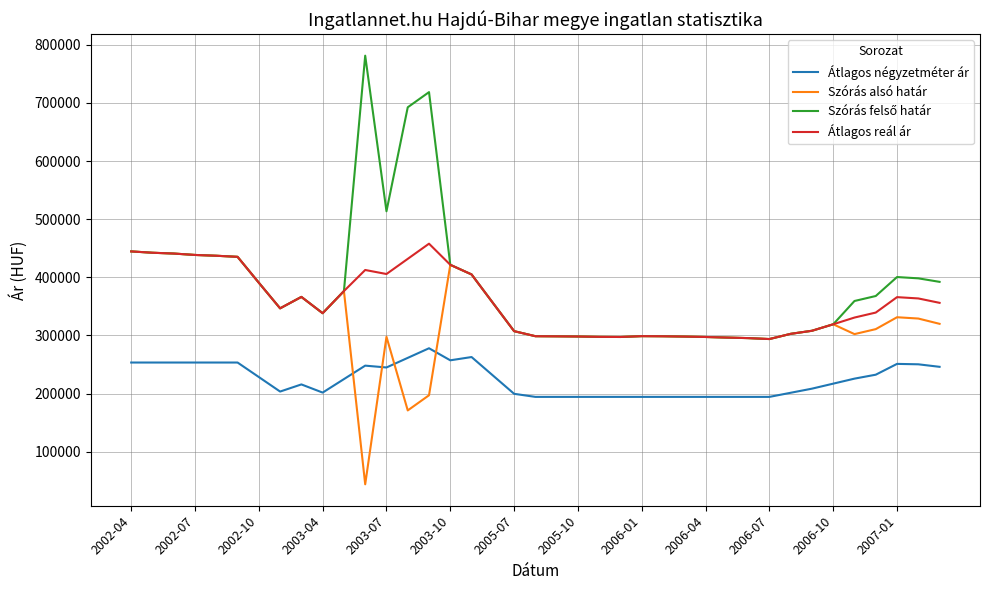

True or false: Átlagos reál ár and Átlagos négyzetméter ár cross at least once.

False